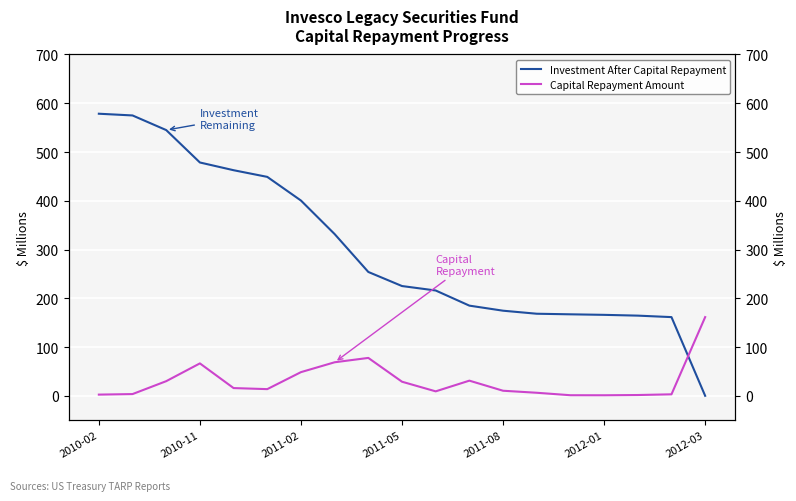

Which category has the lowest value in the Investment After Capital Repayment series?

2012-03